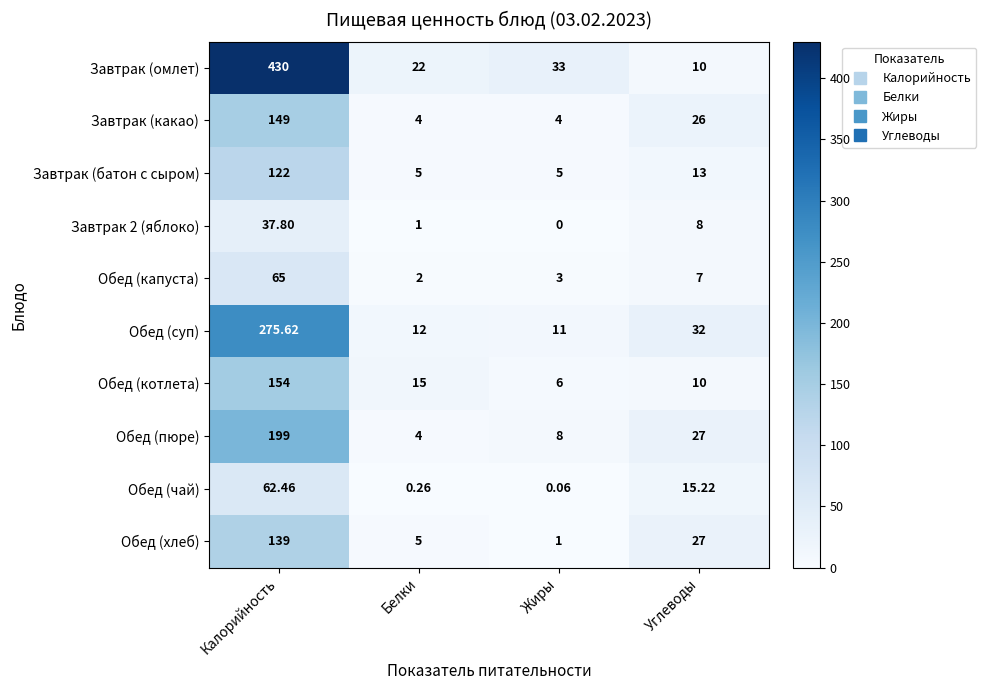

At how many categories does at least one series exceed 381?

1